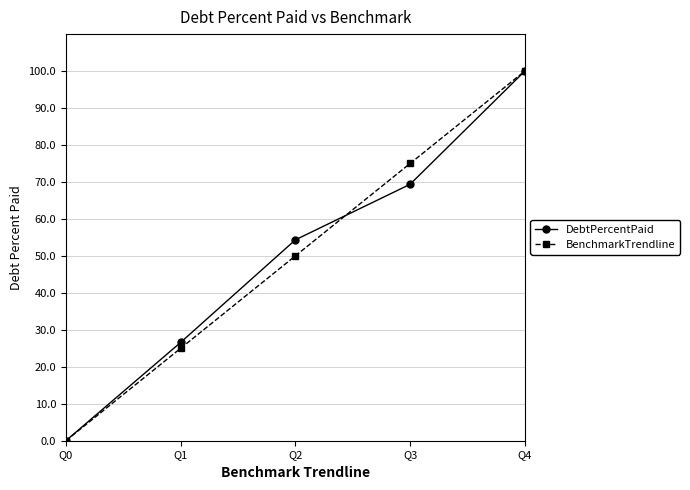

List the labels in order of BenchmarkTrendline value, largest first.

Q4, Q3, Q2, Q1, Q0